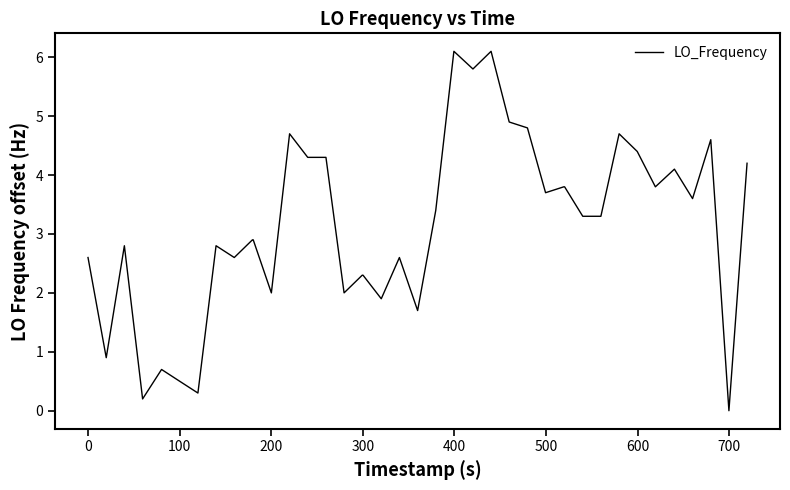

What is the greatest value displayed?

6.1